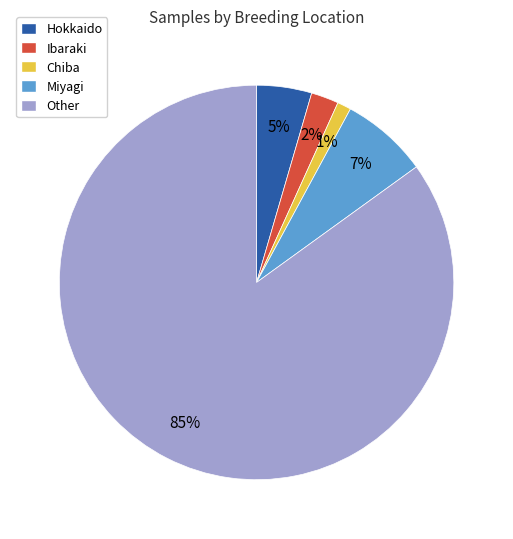

Between Miyagi and Ibaraki, which is larger?

Miyagi